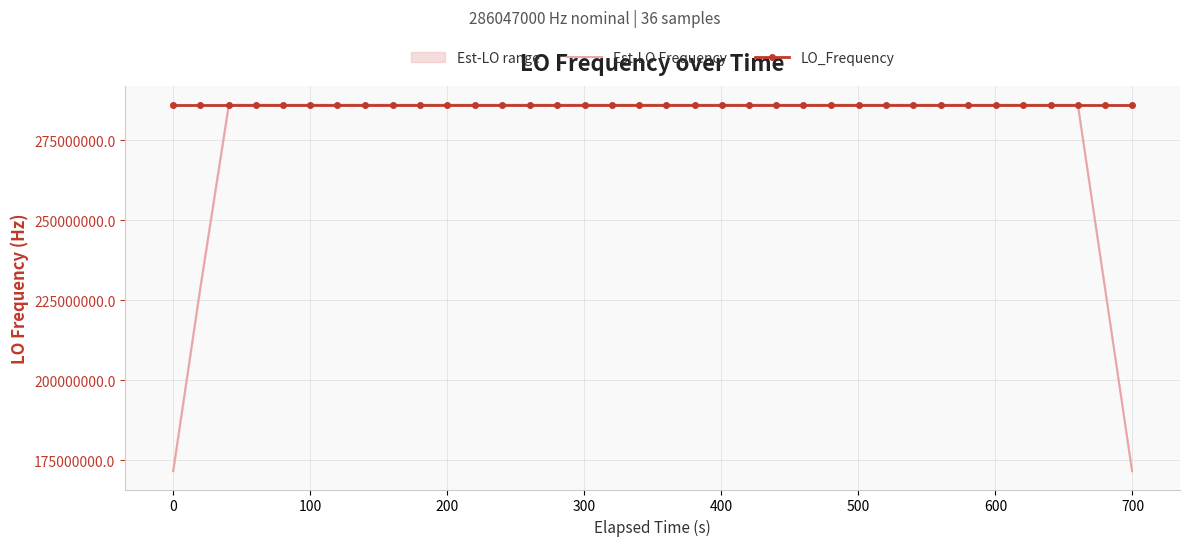

Which series ends up on top after the final intersection of Est-LO Frequency and LO_Frequency?

LO_Frequency